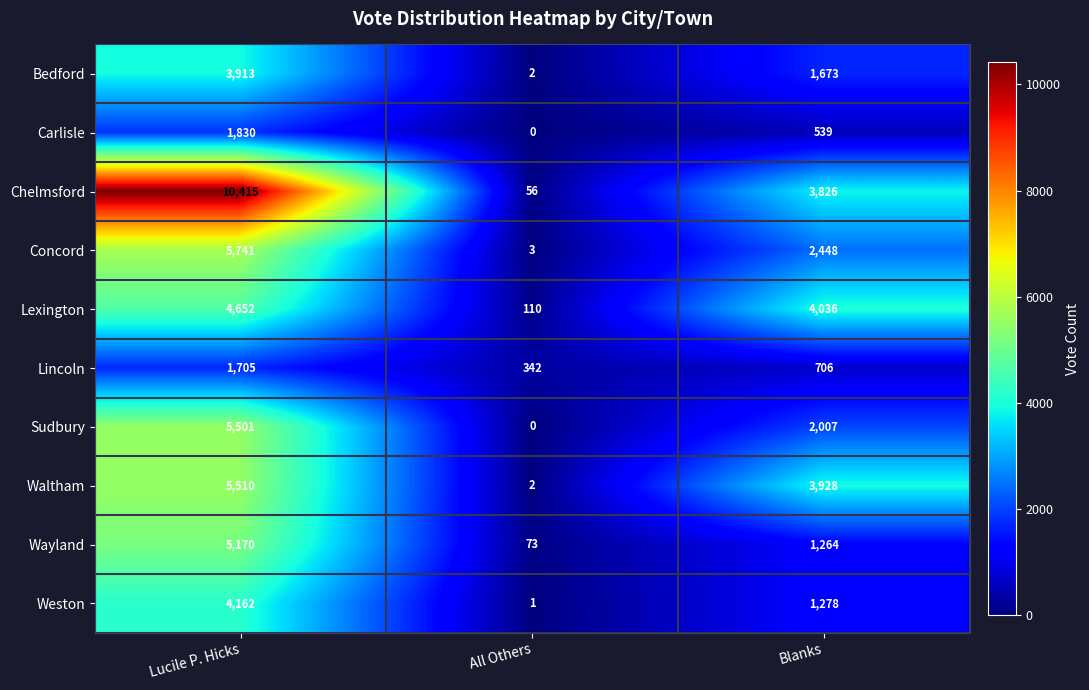

True or false: Sudbury has a value of 1967 at All Others.

False